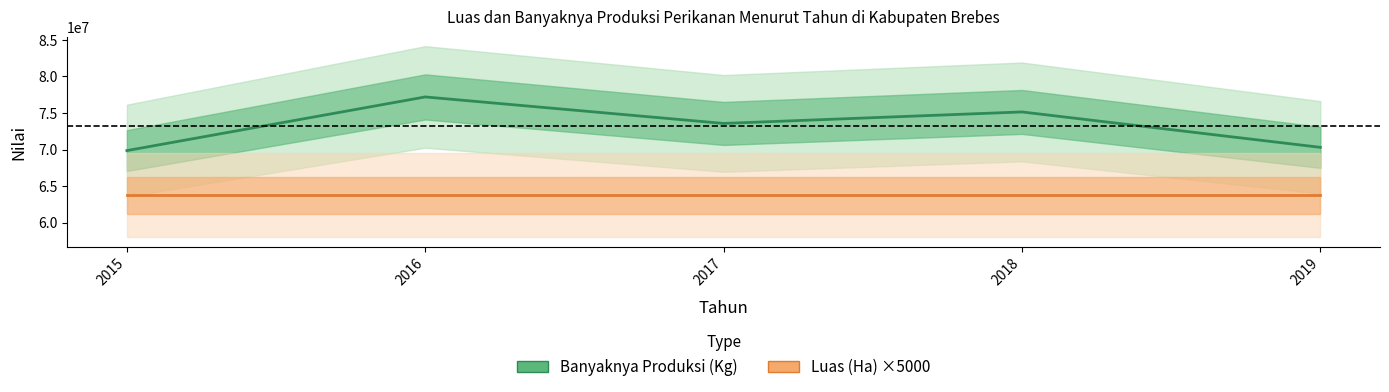

Which series has the widest spread of values?

Banyaknya Produksi (Kg)